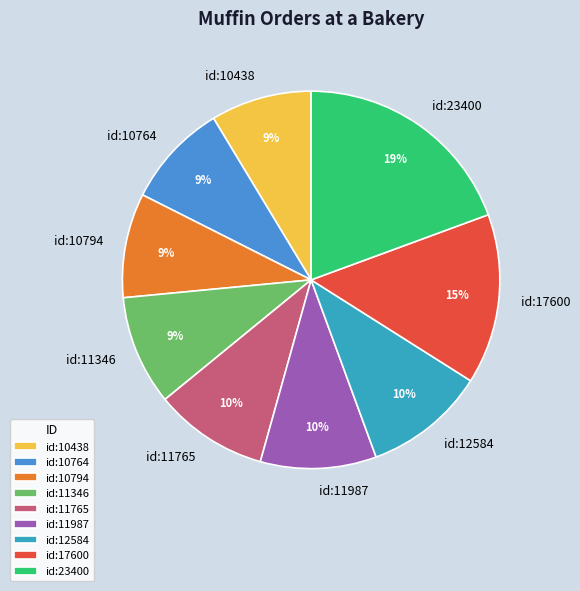

Is the sum of id:12584 and id:11987 greater than half?

No